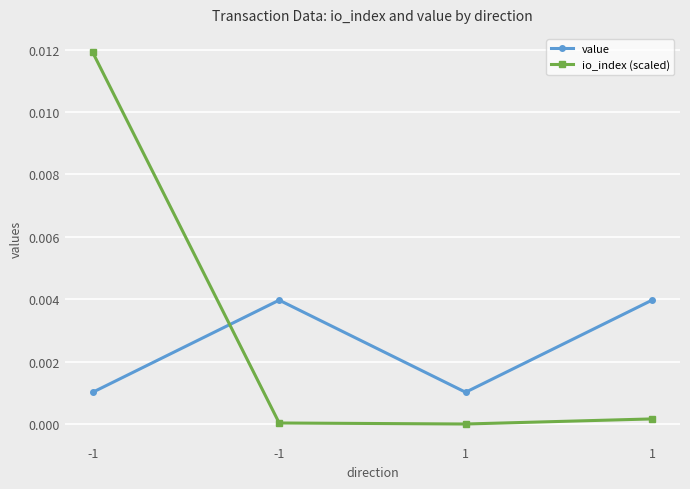

What are all the series names shown in the legend?

value, io_index (scaled)